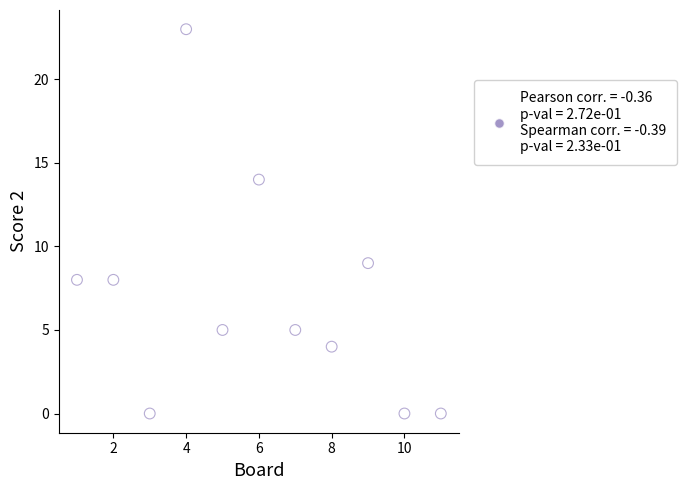

What is the range of X values (max minus min)?

10